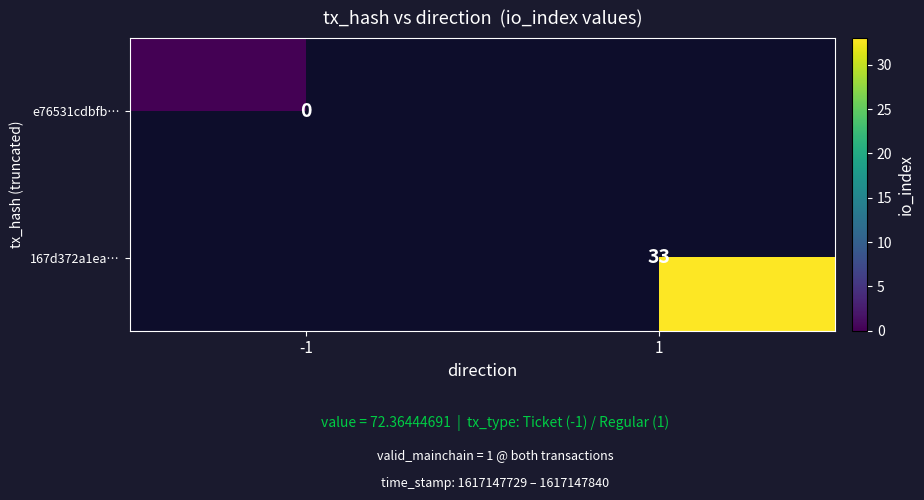

What is the maximum value shown in the chart?

33.0